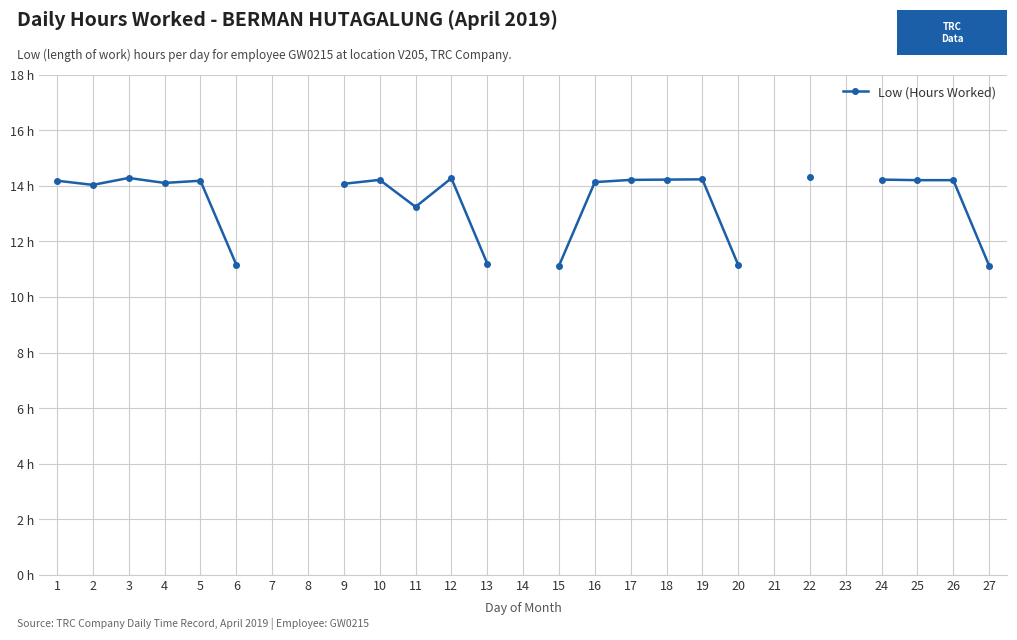

Is it true that the value at 3 is 14.3?

True